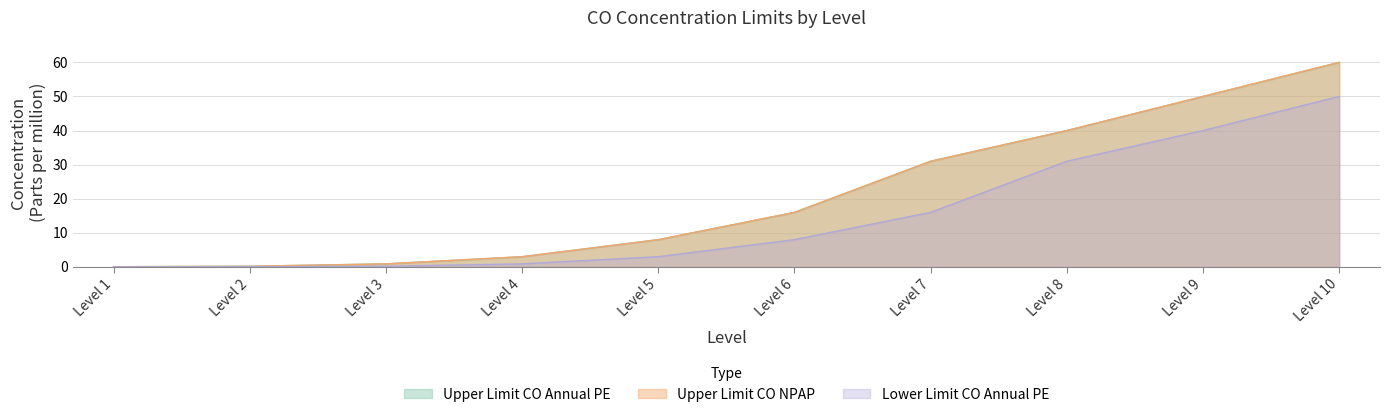

What is the sum of the Lower Limit CO Annual PE values at Level 7 and Level 8?

47.0